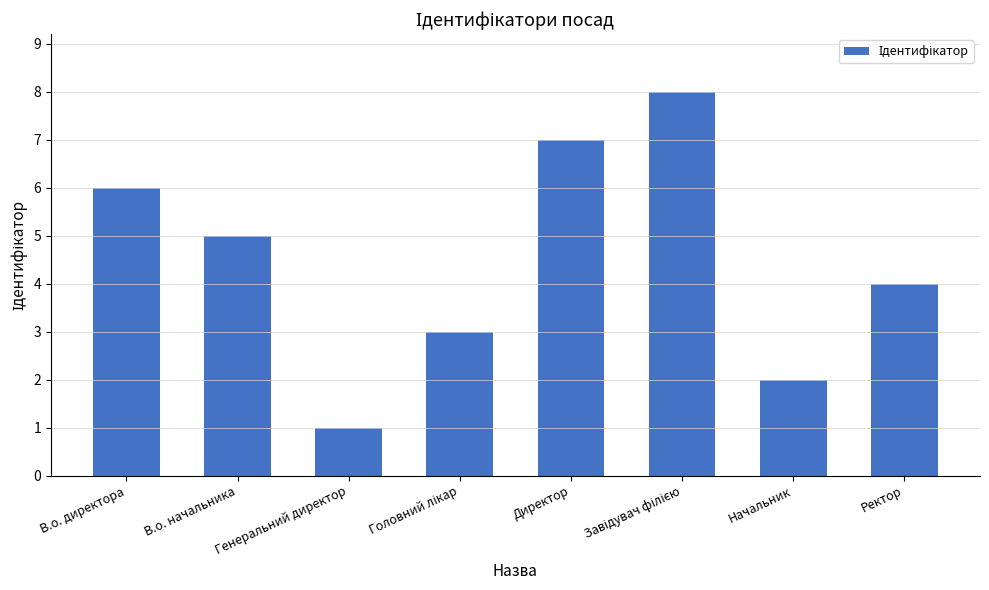

Are the bars grouped side by side (vs. stacked)?

No